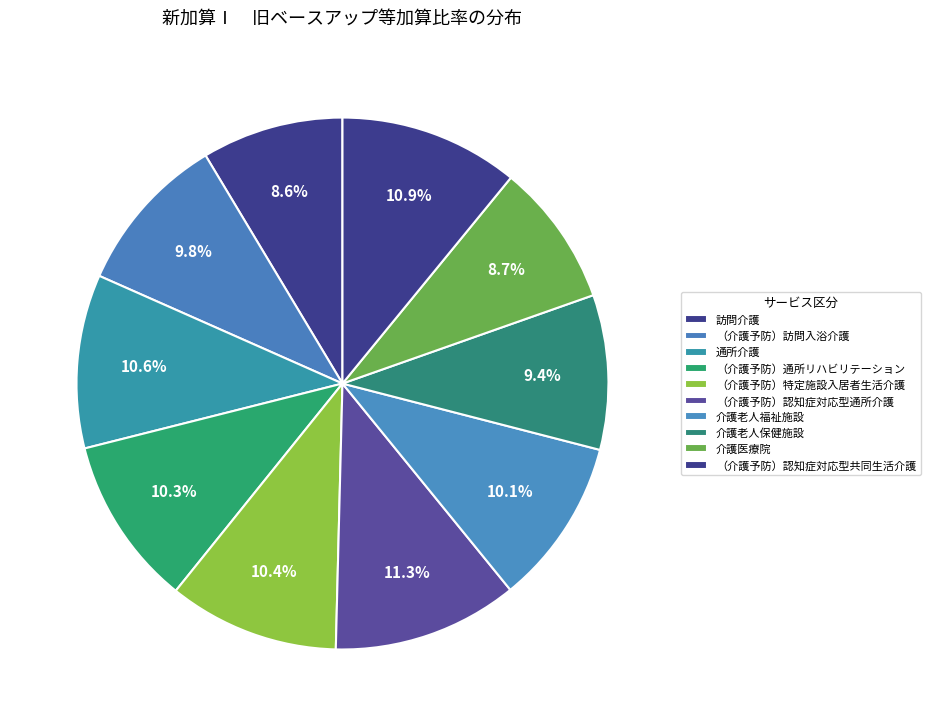

True or false: （介護予防）認知症対応型通所介護 accounts for 3% of the total.

False